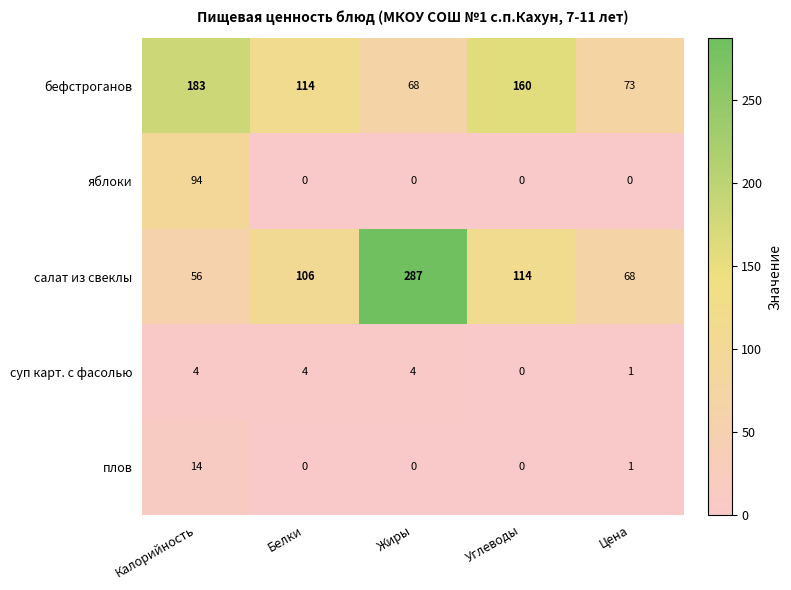

At how many categories does at least one series exceed 176?

2